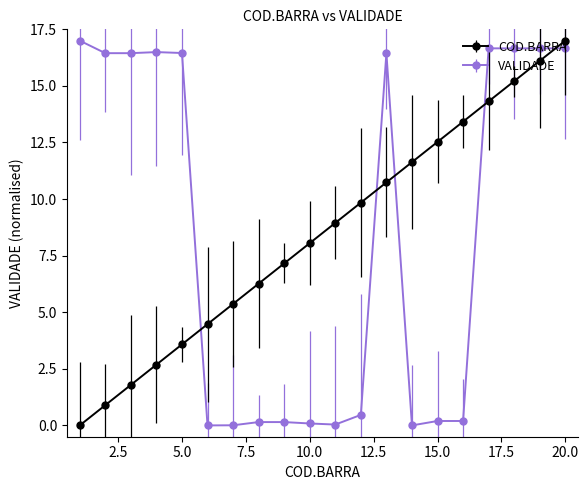

What is the greatest value displayed?

17.0